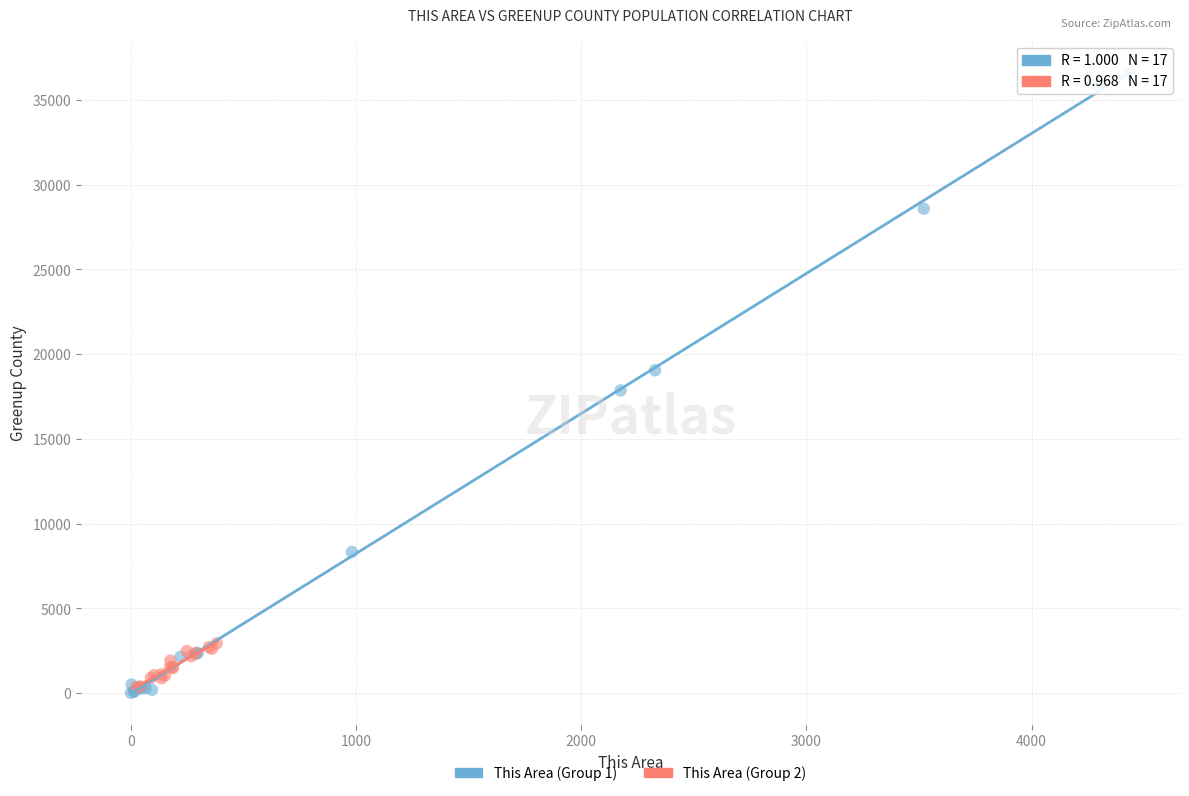

Which series contains the lowest Y value?

This Area (Group 1)